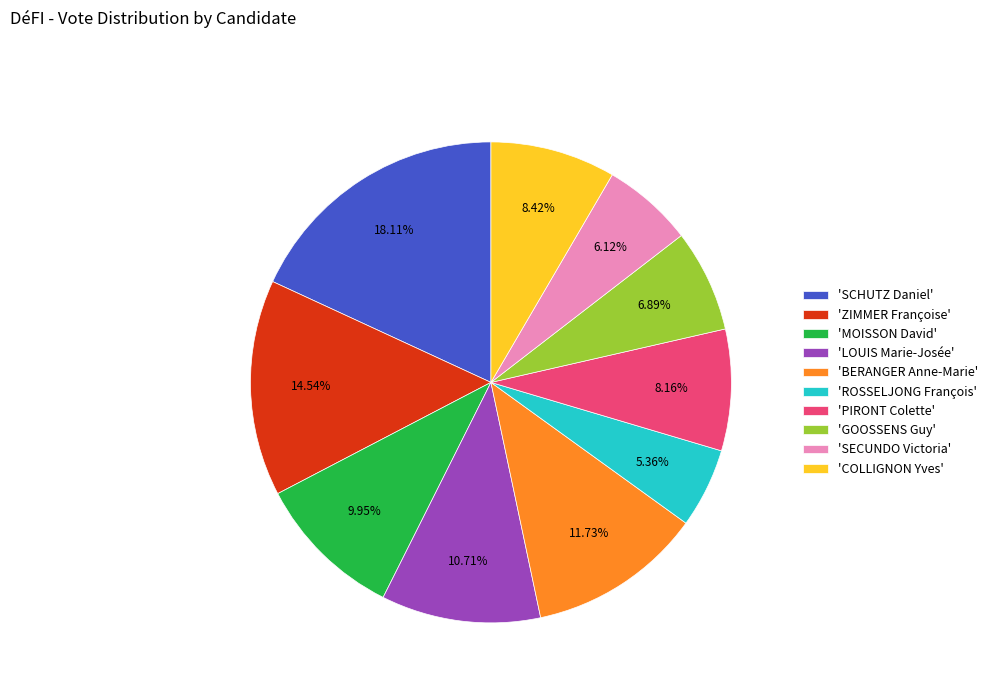

Is the sum of 'ZIMMER Françoise' and 'PIRONT Colette' greater than half?

No